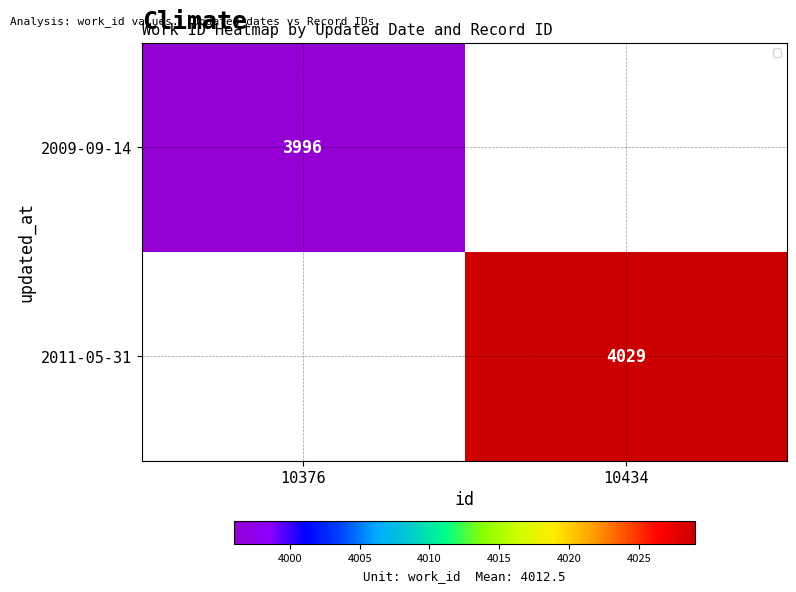

What is the maximum value shown in the chart?

4029.0